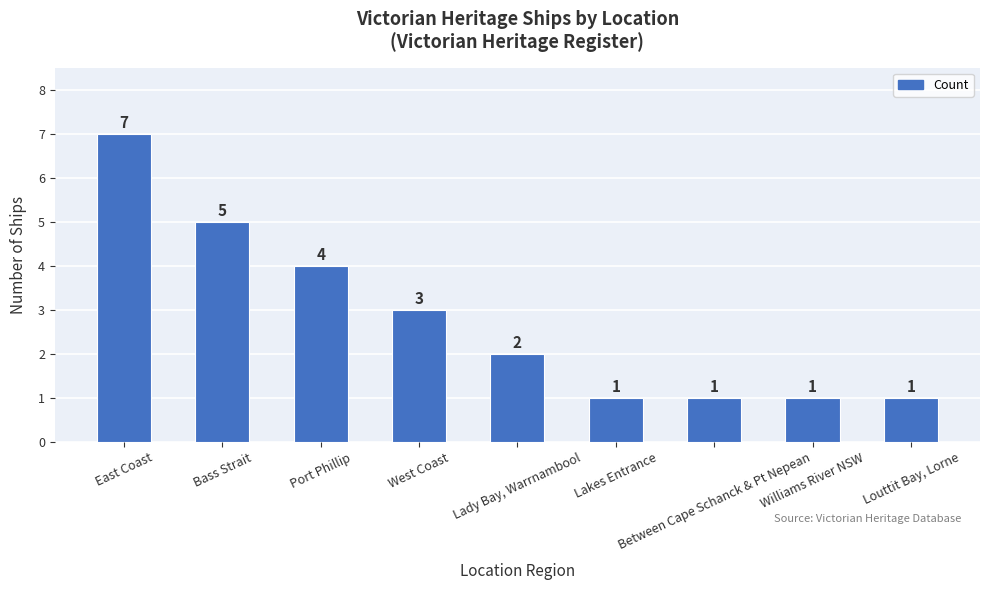

What is the smallest value displayed?

1